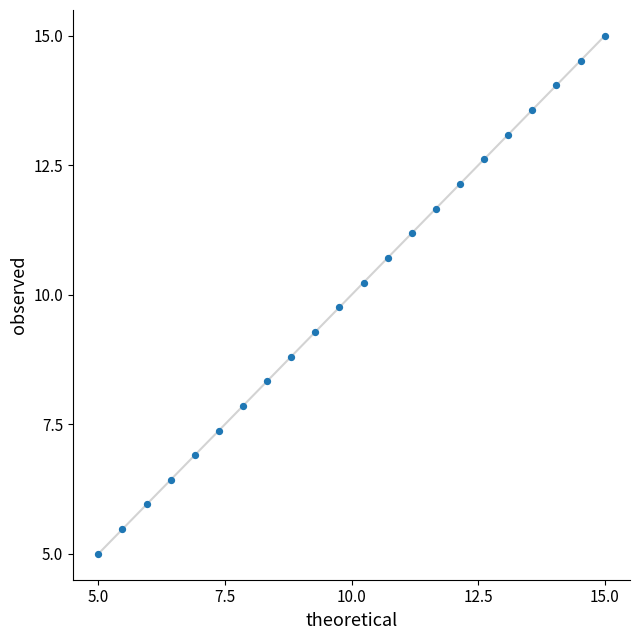

What is the range of X values (max minus min)?

10.0